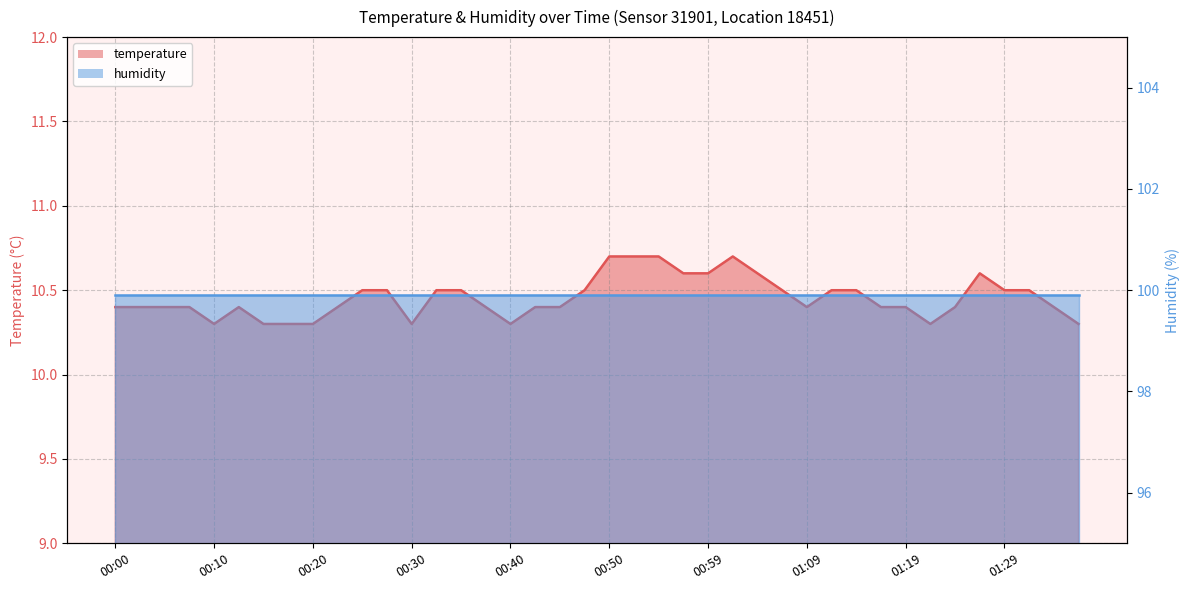

What is the value of the 18th point from the left?

10.4